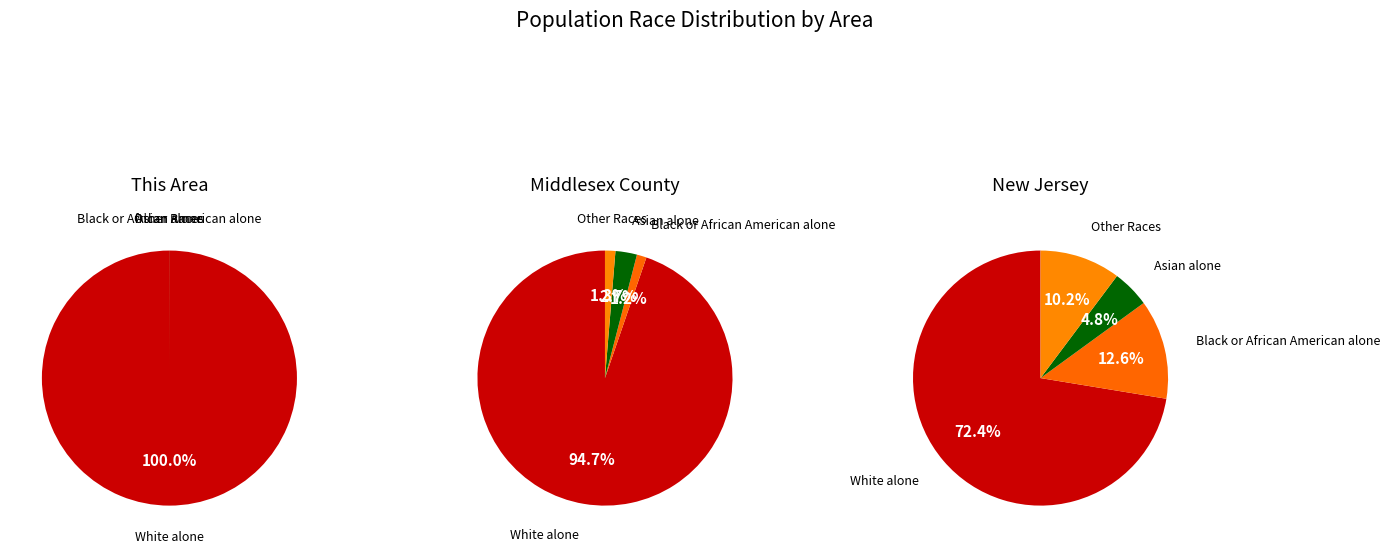

The Native Hawaiian and Other Pacific slice represents 0% of the pie. True or false?

True